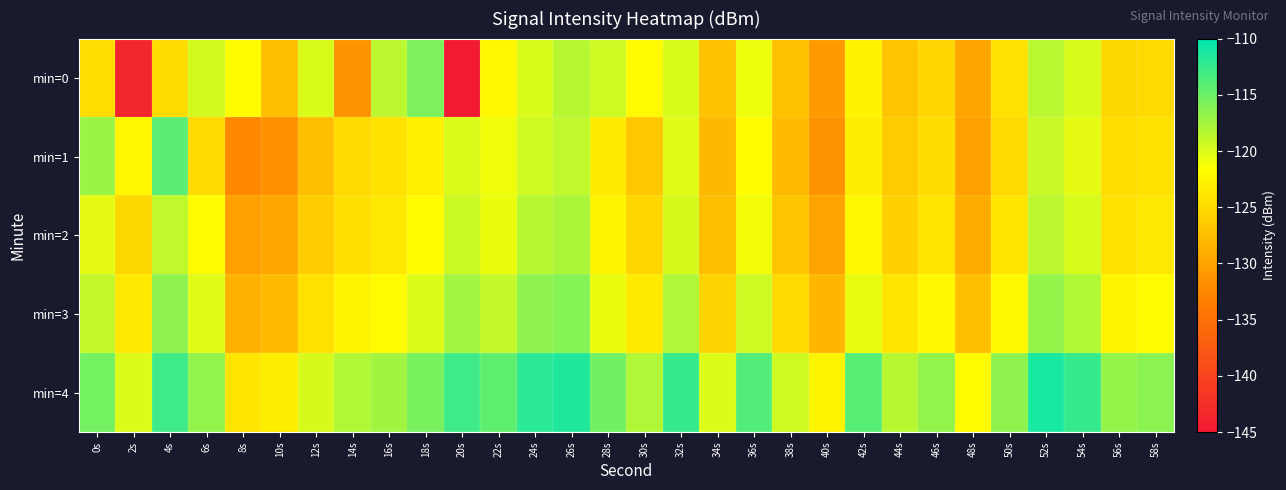

Reading left to right, list all the values displayed in this chart.

min=0: 0s=-124.7	2s=-143.5	4s=-125.0	6s=-119.7	8s=-122.0	10s=-127.5	12s=-119.9	14s=-131.5	16s=-118.6	18s=-115.7	20s=-144.9	22s=-122.2	24s=-119.9	26s=-118.4	28s=-119.4	30s=-122.1	32s=-119.9	34s=-127.3	36s=-120.9	38s=-127.4	40s=-130.8	42s=-122.7	44s=-127.1	46s=-125.4	48s=-129.9	50s=-124.5	52s=-118.5	54s=-119.9	56s=-125.2	58s=-125.0
min=1: 0s=-117.1	2s=-122.4	4s=-114.2	6s=-125.1	8s=-132.5	10s=-131.7	12s=-127.5	14s=-125.2	16s=-124.2	18s=-122.9	20s=-120.0	22s=-121.0	24s=-119.5	26s=-118.8	28s=-123.4	30s=-126.7	32s=-120.3	34s=-128.1	36s=-121.9	38s=-127.8	40s=-131.5	42s=-123.2	44s=-126.4	46s=-124.9	48s=-130.1	50s=-125.0	52s=-119.2	54s=-120.5	56s=-124.7	58s=-124.3
min=2: 0s=-120.5	2s=-125.3	4s=-118.7	6s=-122.1	8s=-130.4	10s=-129.8	12s=-126.2	14s=-124.5	16s=-123.8	18s=-121.9	20s=-119.3	22s=-120.8	24s=-118.4	26s=-117.9	28s=-122.6	30s=-125.4	32s=-119.8	34s=-127.5	36s=-121.2	38s=-126.9	40s=-130.0	42s=-122.4	44s=-125.8	46s=-124.1	48s=-129.3	50s=-124.0	52s=-118.6	54s=-119.9	56s=-124.4	58s=-123.8
min=3: 0s=-118.9	2s=-123.7	4s=-116.5	6s=-120.3	8s=-128.6	10s=-127.9	12s=-124.4	14s=-122.7	16s=-122.0	18s=-120.1	20s=-117.5	22s=-119.0	24s=-116.6	26s=-116.1	28s=-120.8	30s=-123.6	32s=-118.0	34s=-125.7	36s=-119.4	38s=-125.1	40s=-128.2	42s=-120.6	44s=-124.0	46s=-122.3	48s=-127.5	50s=-122.2	52s=-116.8	54s=-118.1	56s=-122.6	58s=-122.0
min=4: 0s=-115.3	2s=-120.1	4s=-112.9	6s=-116.7	8s=-124.0	10s=-123.3	12s=-119.8	14s=-118.1	16s=-117.4	18s=-115.5	20s=-112.9	22s=-114.4	24s=-112.0	26s=-111.5	28s=-115.2	30s=-118.0	32s=-112.4	34s=-120.1	36s=-113.8	38s=-119.5	40s=-122.6	42s=-114.0	44s=-118.4	46s=-116.7	48s=-121.9	50s=-116.6	52s=-111.2	54s=-112.5	56s=-116.8	58s=-116.4